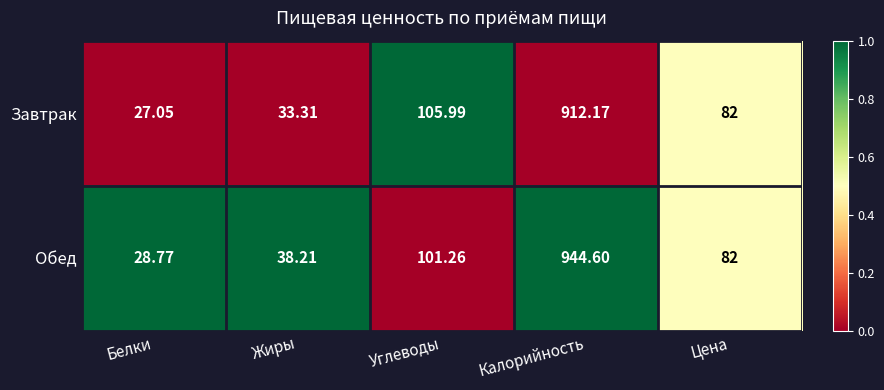

Which series changed the most between Жиры and Калорийность?

Обед